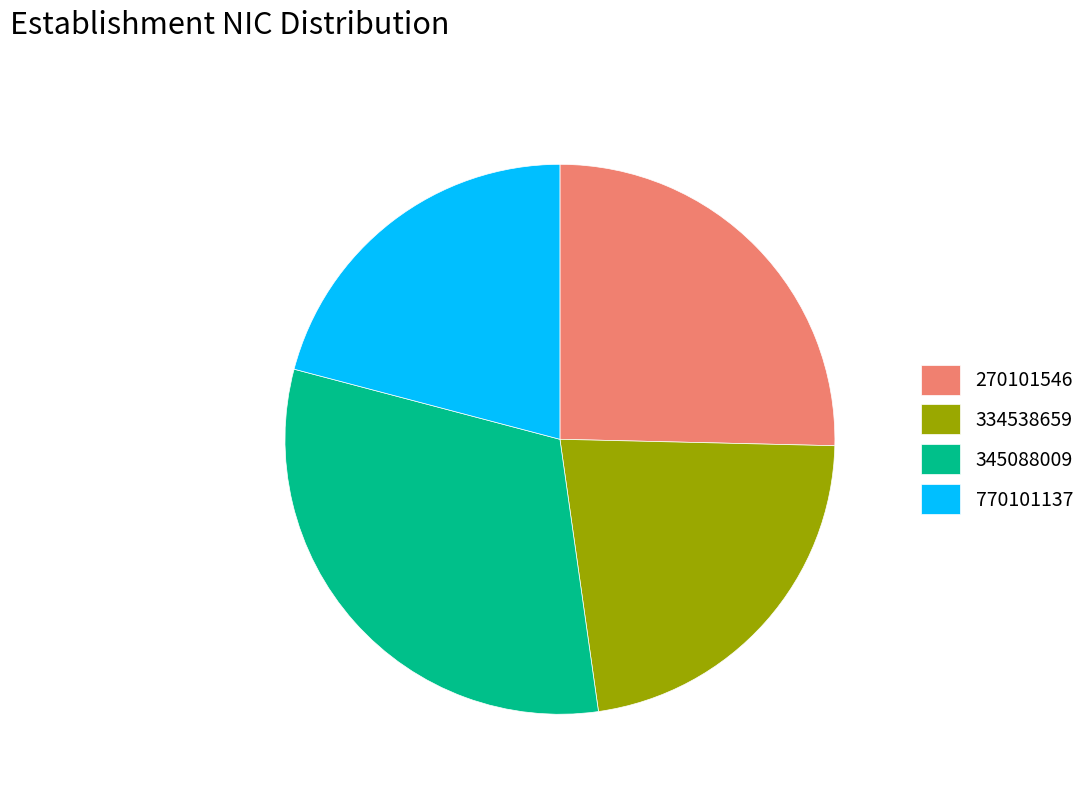

Combined, do 770101137 and 334538659 account for over 50%?

No